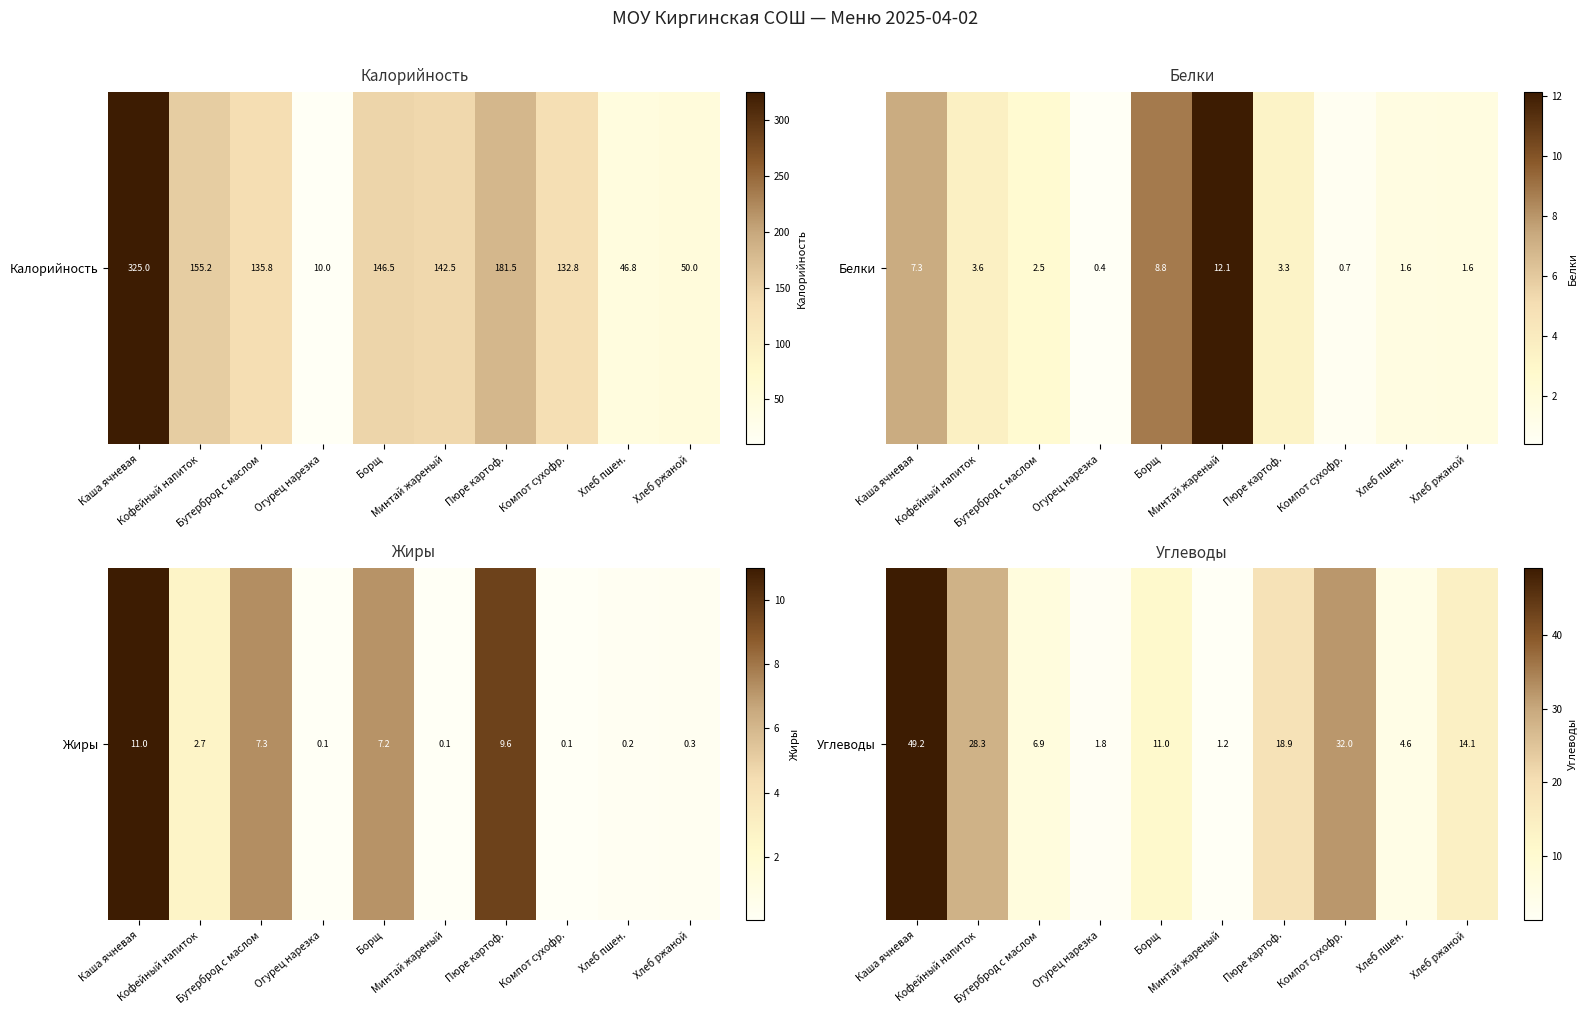

What is the change in value from Минтай жареный to Хлеб пшен.?

+3.4